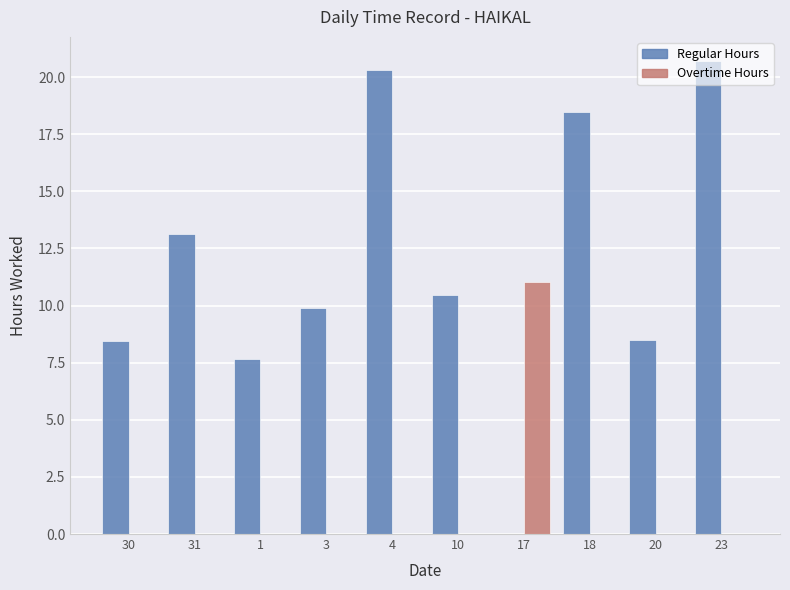

Which series has the largest range (max minus min)?

Regular Hours